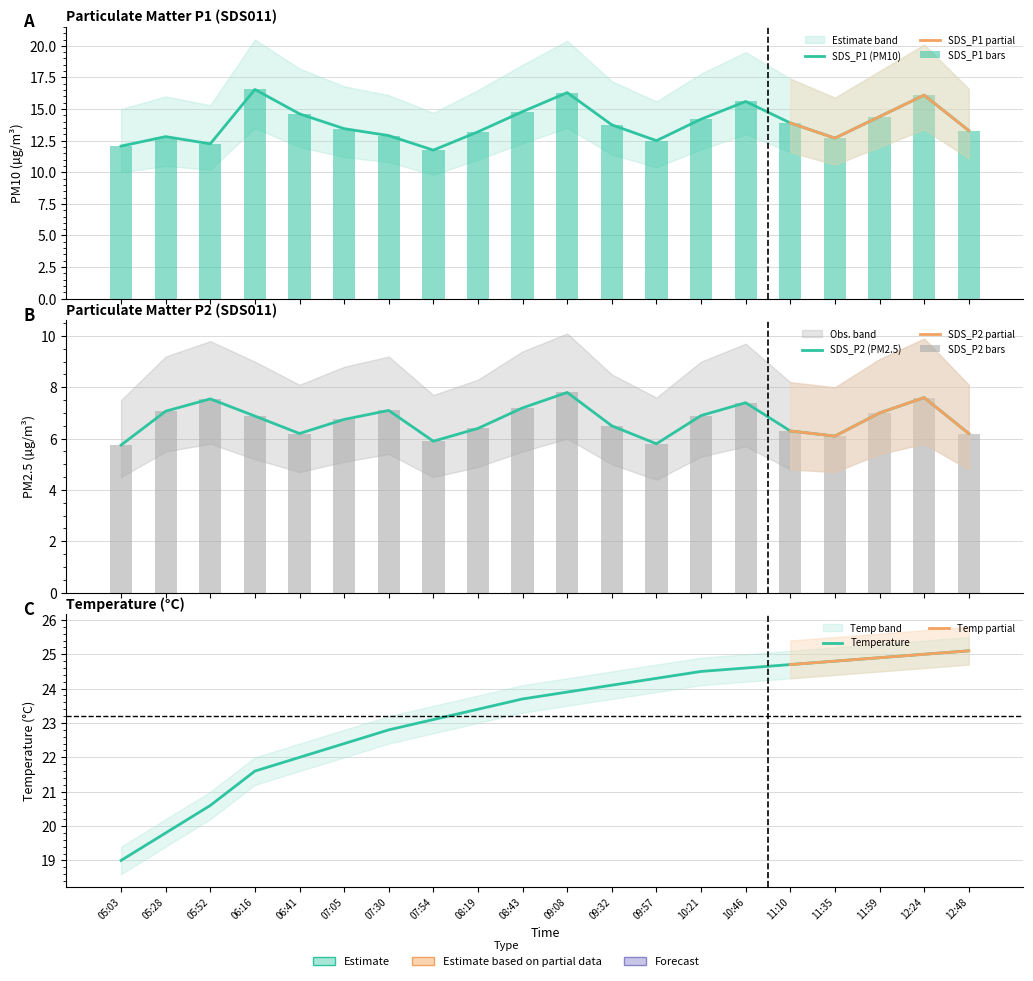

At which category does the chart reach its peak across all series?

12:48